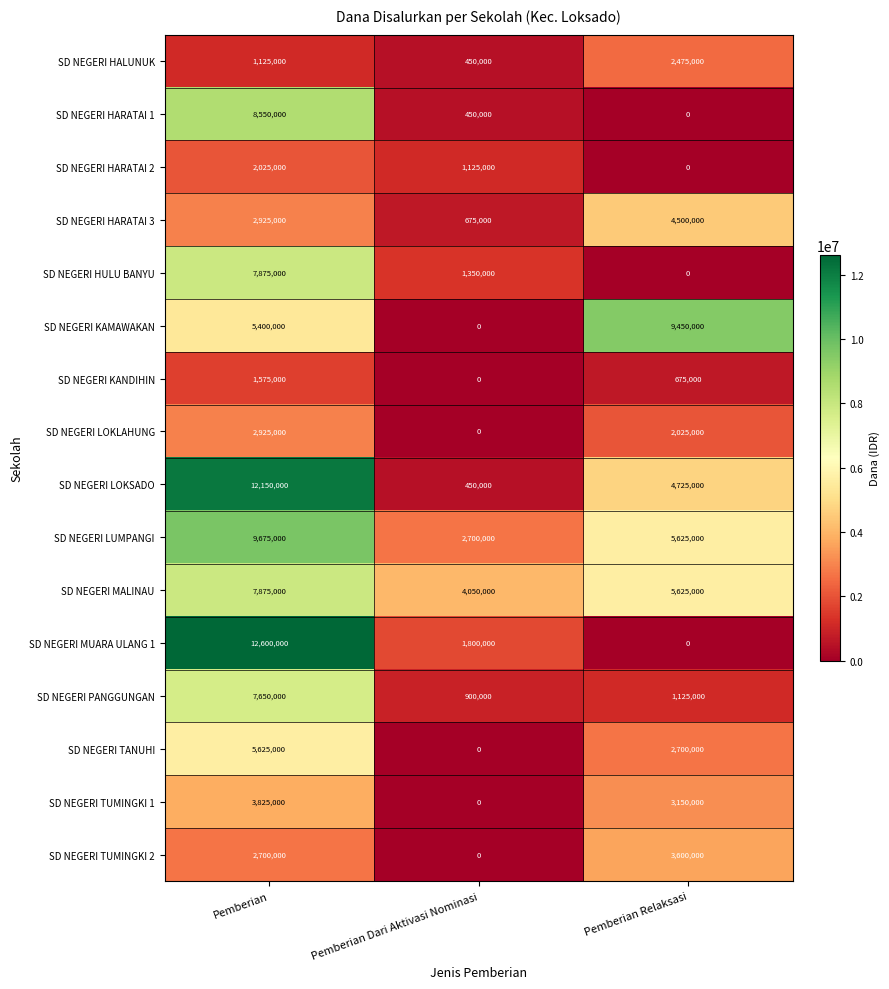

Which series has the widest spread of values?

SD NEGERI MUARA ULANG 1